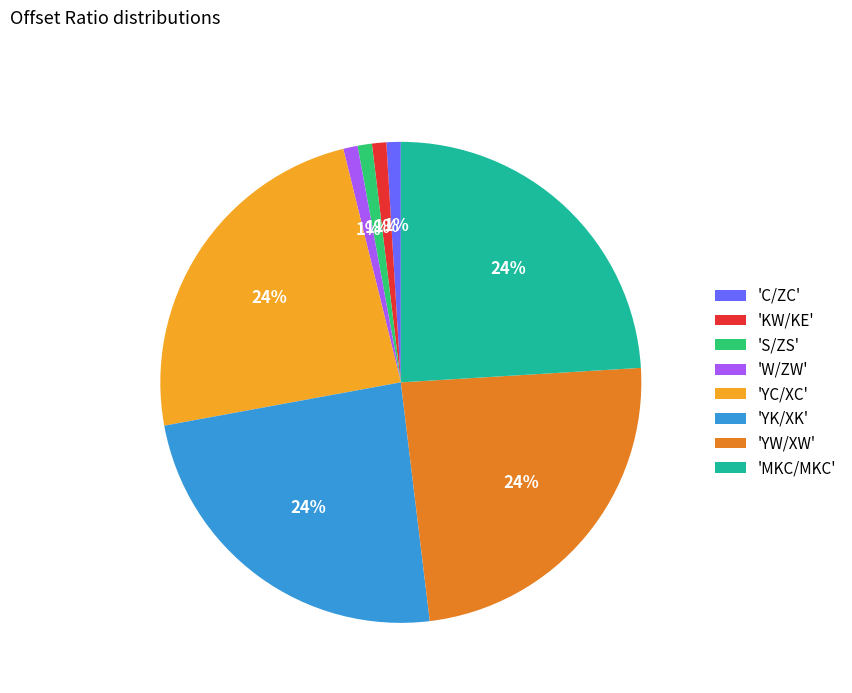

True or false: 'YW/XW' accounts for 34% of the total.

False